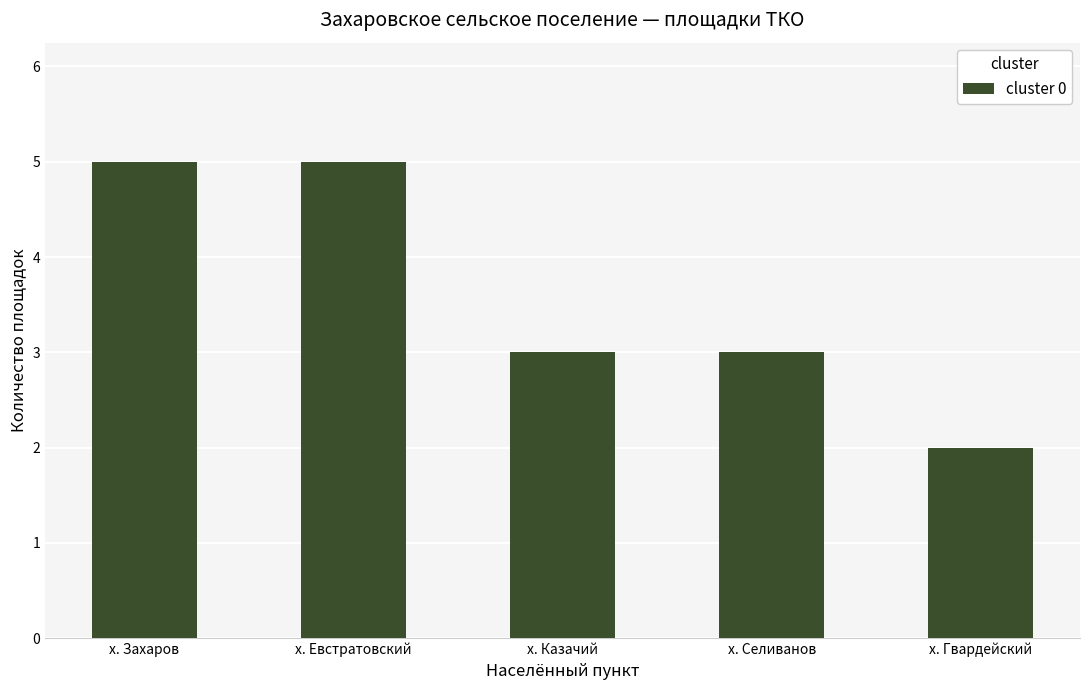

Reading right to left, what are all the values shown in this chart?

х. Гвардейский=2	х. Селиванов=3	х. Казачий=3	х. Евстратовский=5	х. Захаров=5